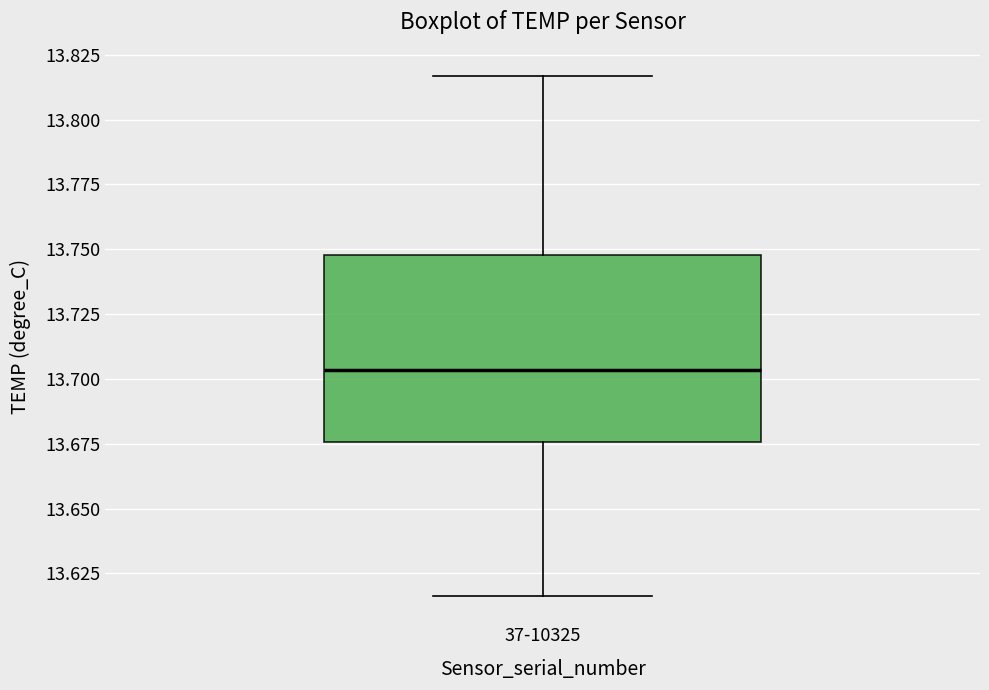

Read this box plot against the y-axis: the position of the median line, the range covered by the box, and the ends of both whiskers. The values are not printed on the chart, so give them approximately, as read against the axis.

median 13.705, box 13.675 to 13.750, whiskers 13.615 to 13.815